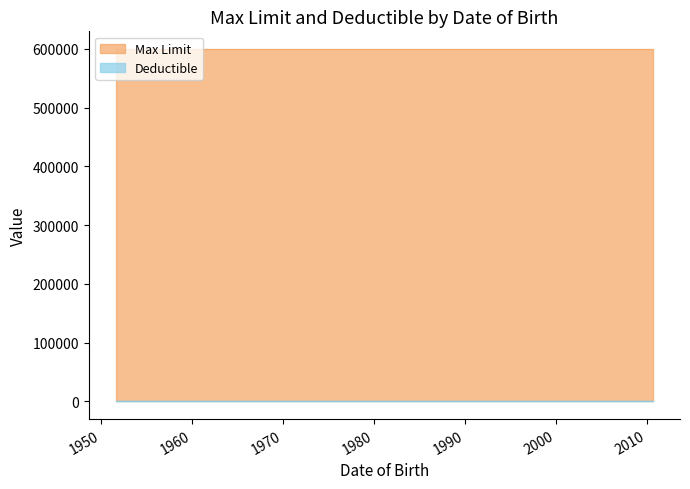

Between 4/17/2000 and 8/19/1951, which is larger?

4/17/2000